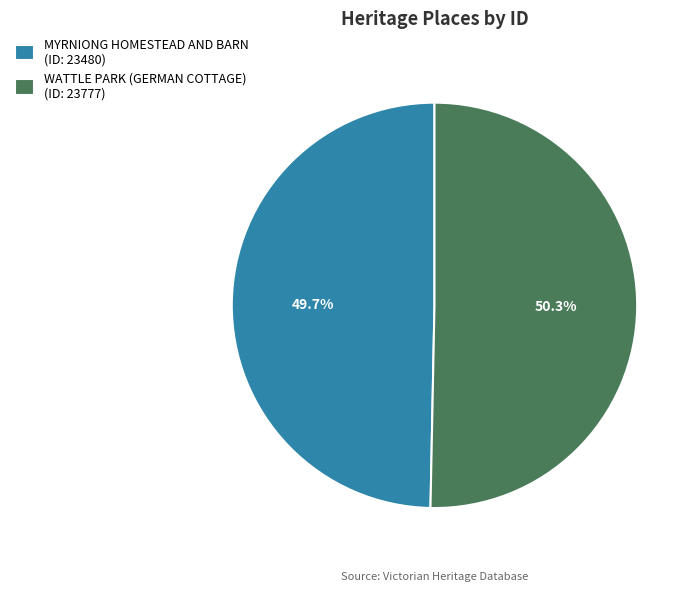

To the nearest percent, what is the difference between the largest and smallest slice percentages?

1%